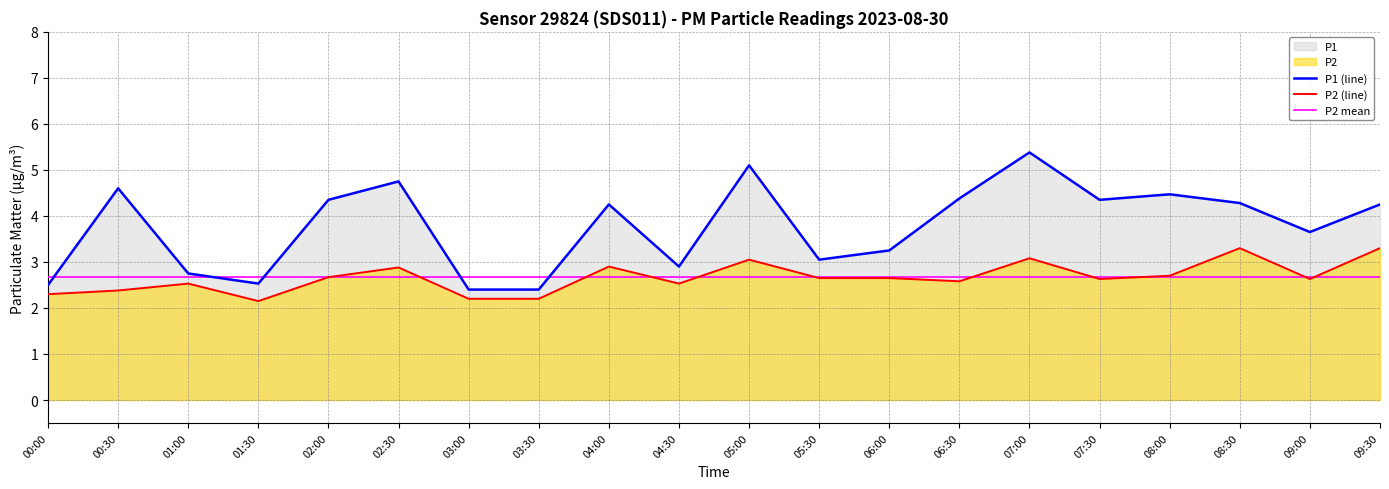

What is the sum of all P1 (line) values?

75.6